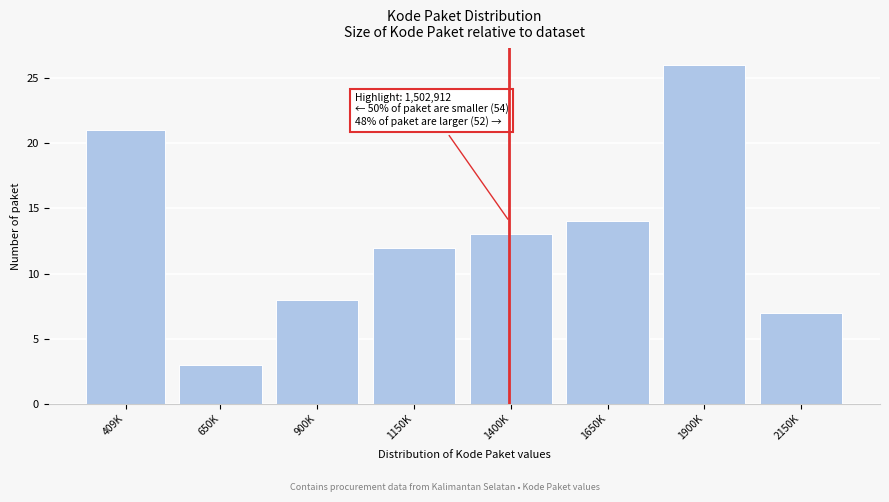

Reading right to left, list all the values displayed in this chart.

7	26	14	13	12	8	3	21